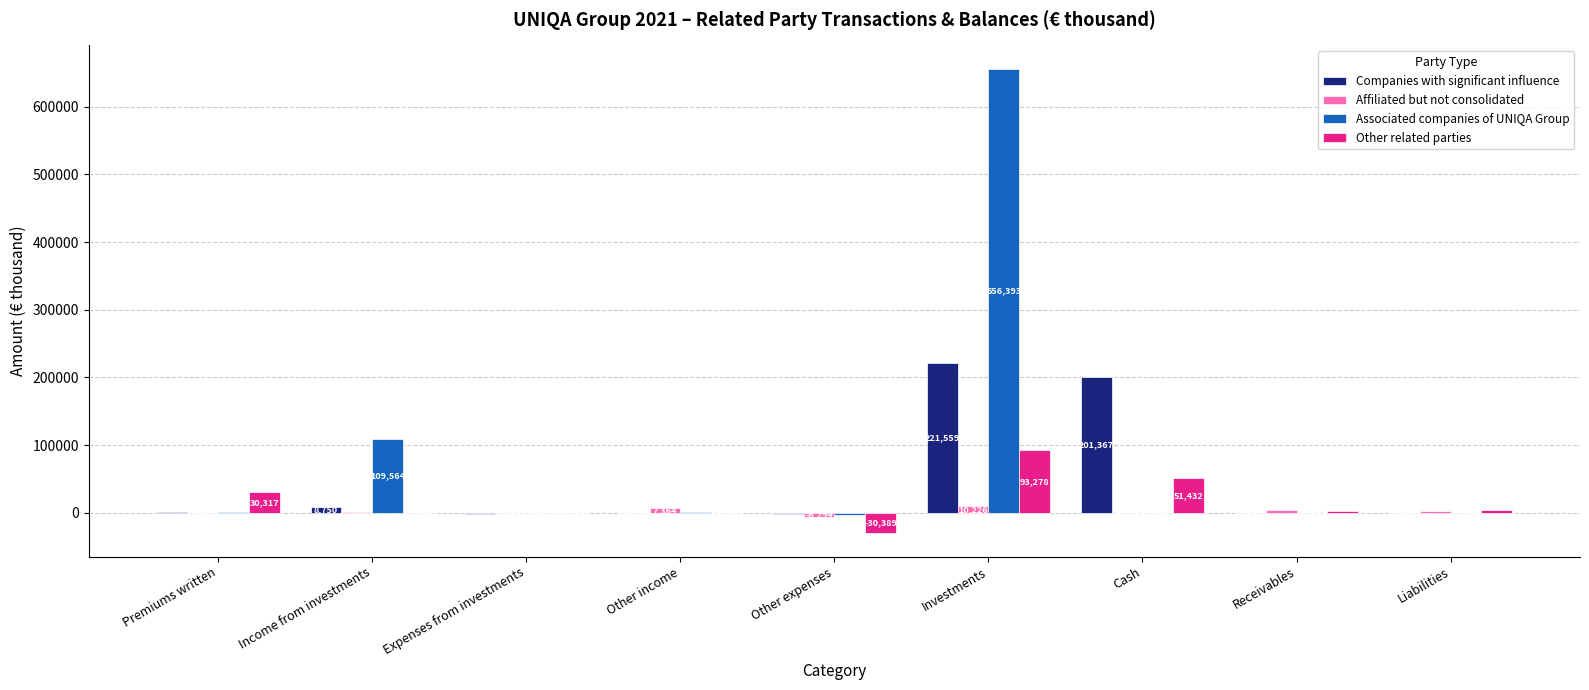

Which category has the highest value in the Companies with significant influence series?

Investments